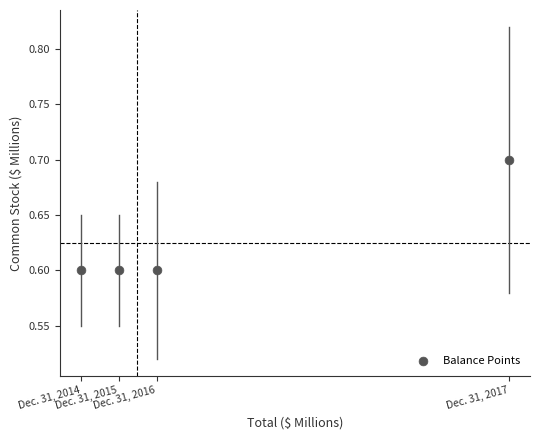

What is the average Y value?

0.6